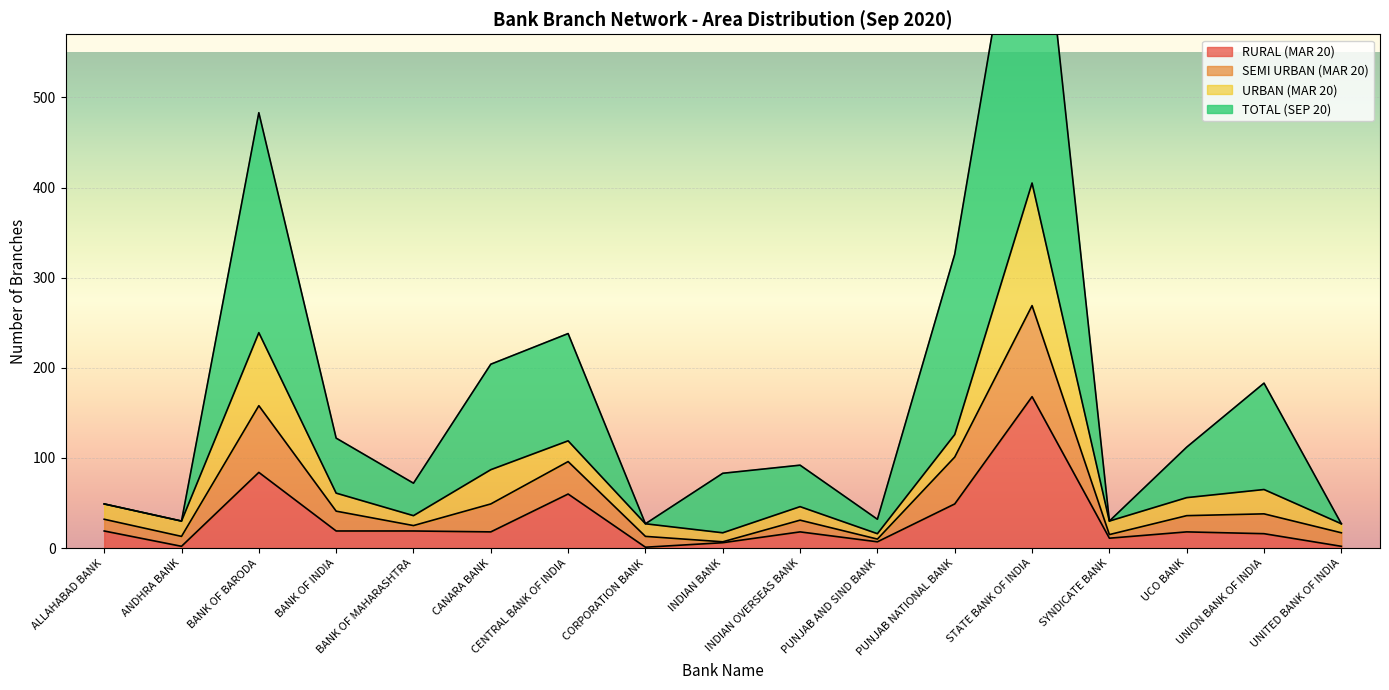

Which series changed the most between CANARA BANK and SYNDICATE BANK?

TOTAL (SEP 20)